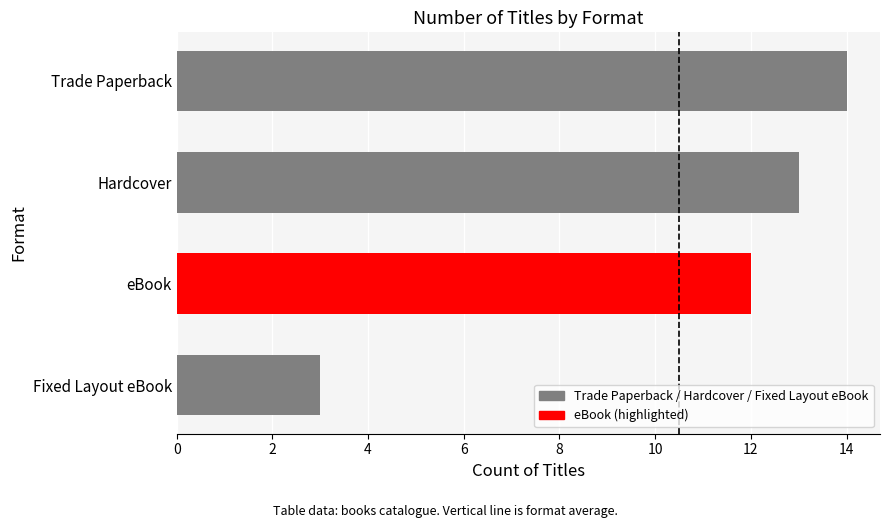

At which label is the value closest to 8?

eBook